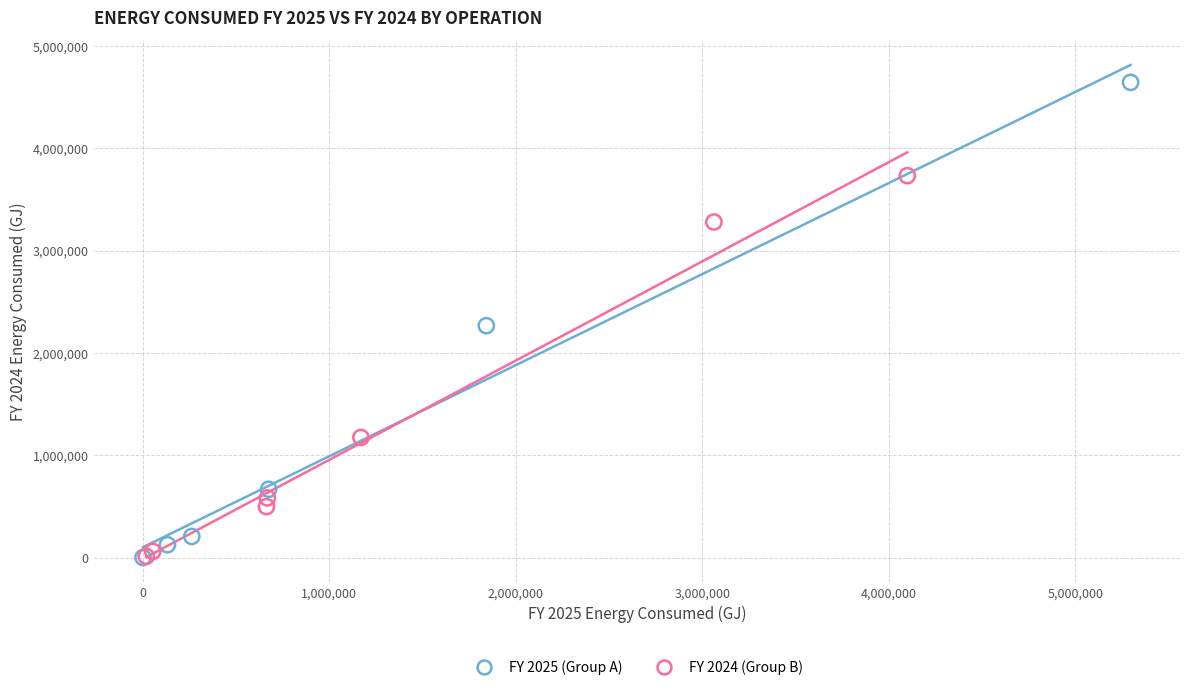

What are all the series names shown in the legend?

FY 2025 (Group A), FY 2024 (Group B)